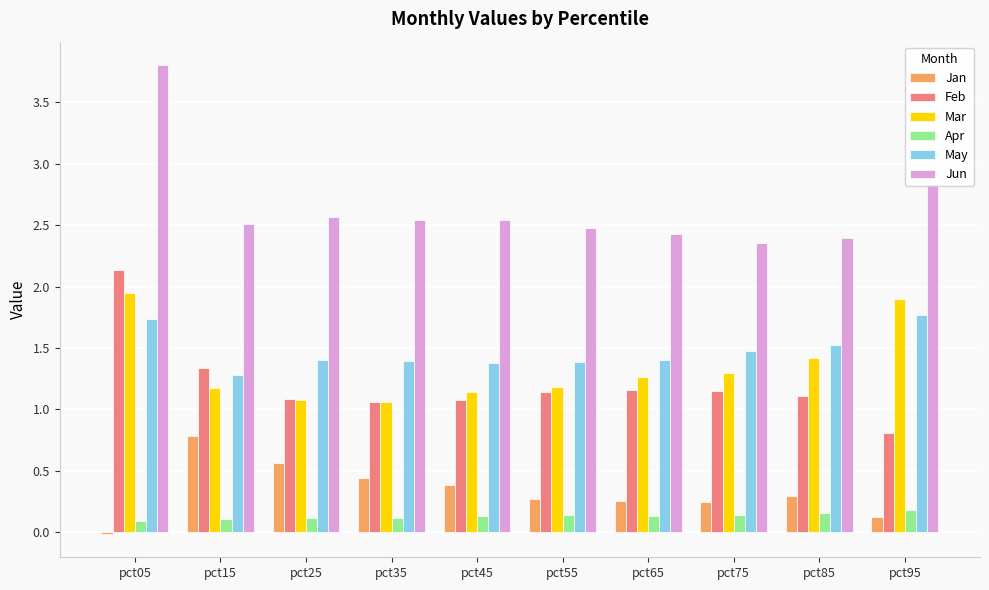

At which category is the sum across all series the highest?

pct05